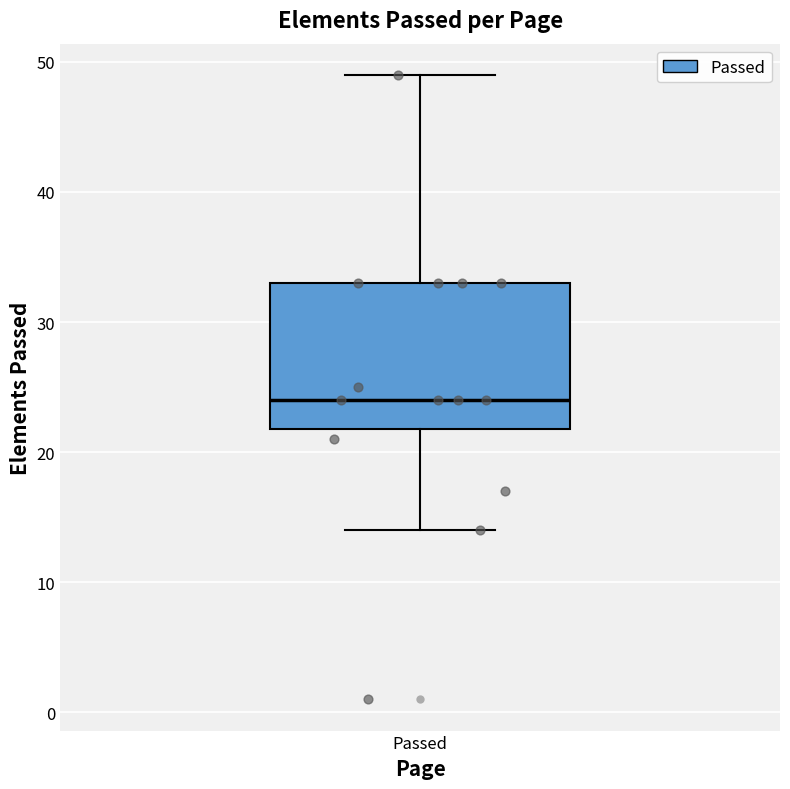

Read this box plot against the y-axis: the position of the median line, the range covered by the box, and the ends of both whiskers. The values are not printed on the chart, so give them approximately, as read against the axis.

median 24, box 22 to 33, whiskers 14 to 49